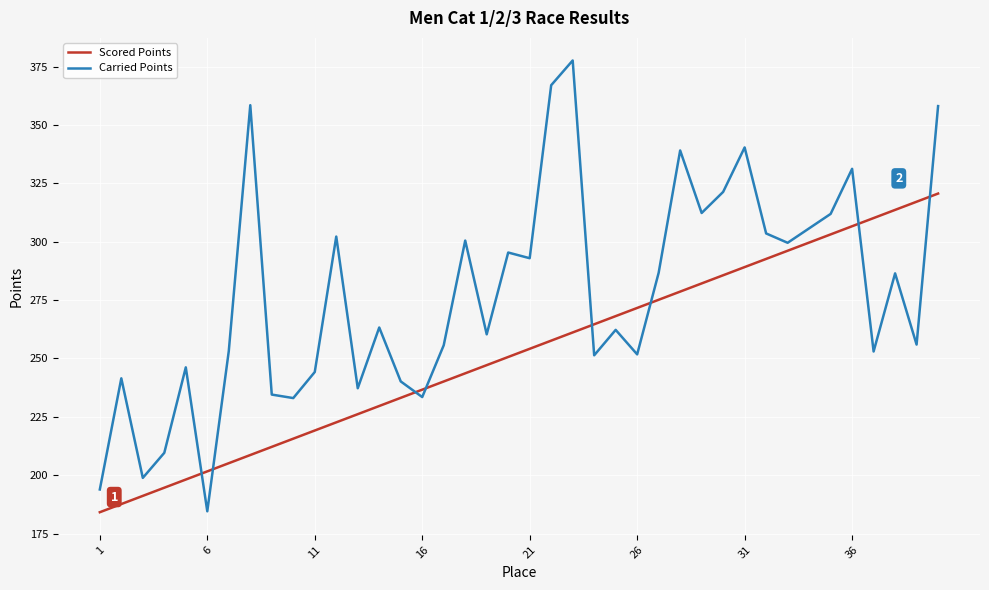

What is the lowest value of the Scored Points series?

184.2